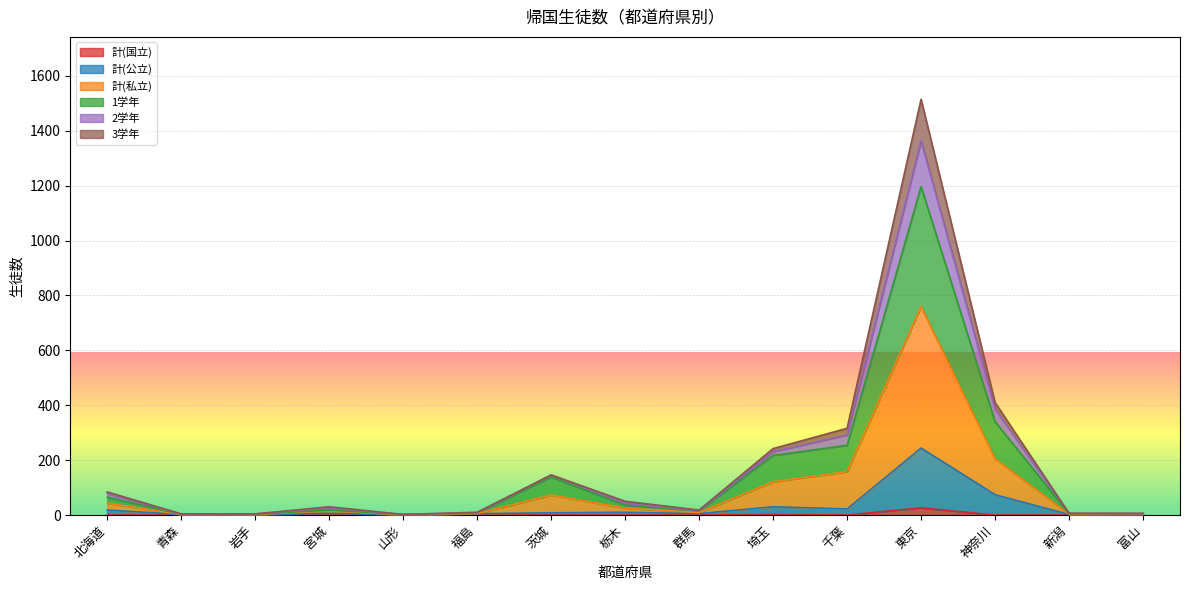

What is the average value of the 計(国立) series?

2